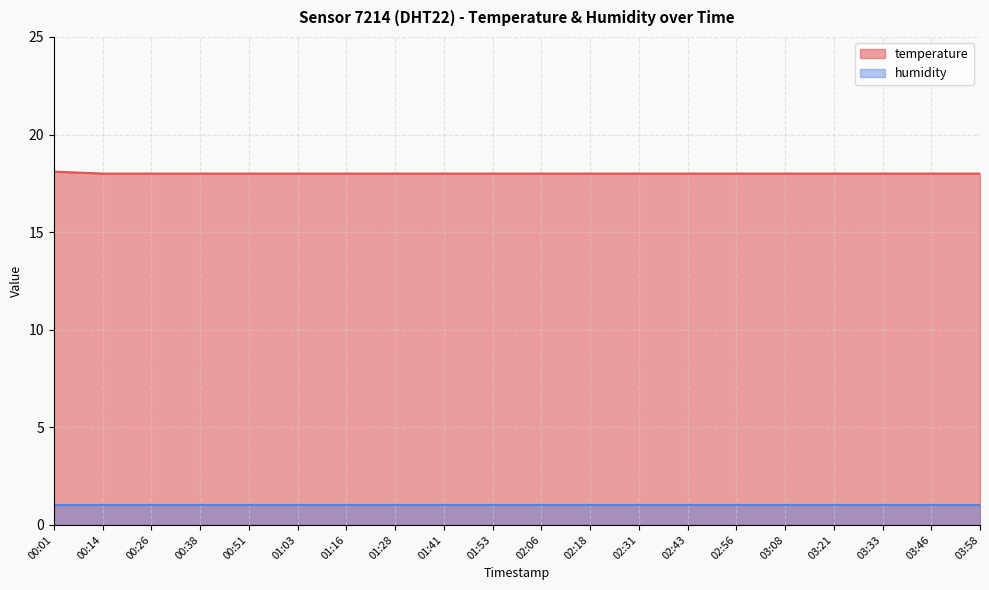

What is the label of the 13th point from the left?

02:31